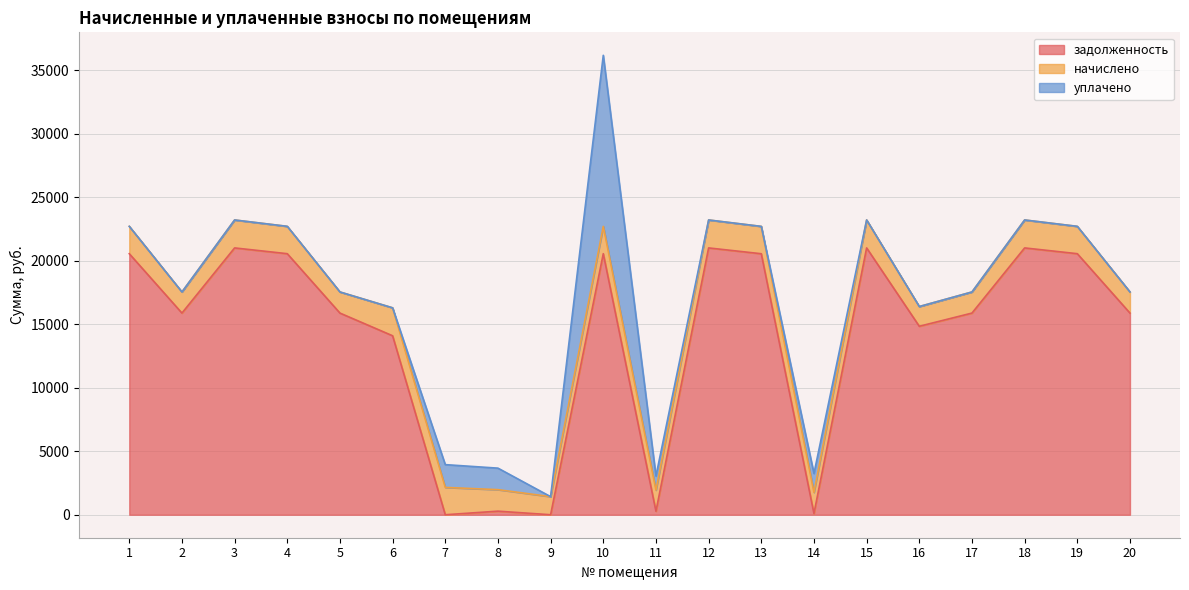

The value of уплачено at 20 is -8864.2. True or false?

False